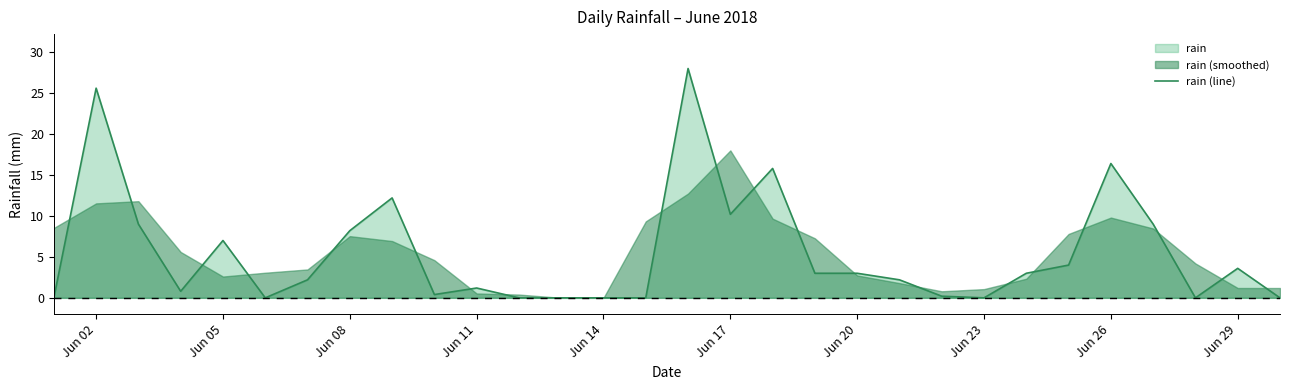

Is it true that rain (line) equals 6.0 at Jun 29?

False